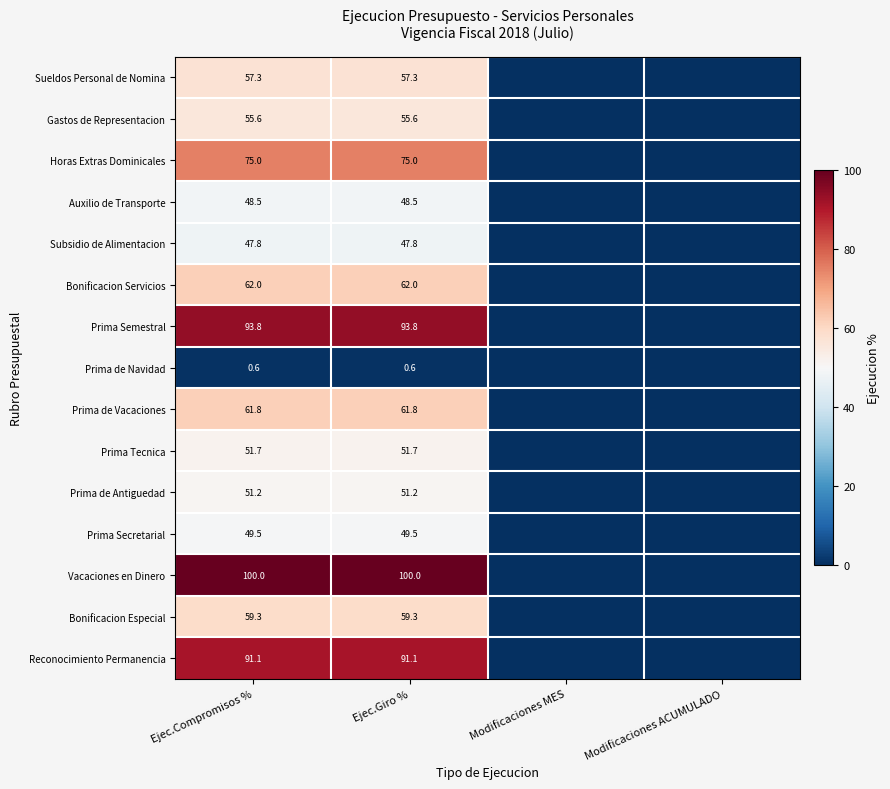

What is the difference between the highest and lowest values at Ejec.Compromisos %?

99.4